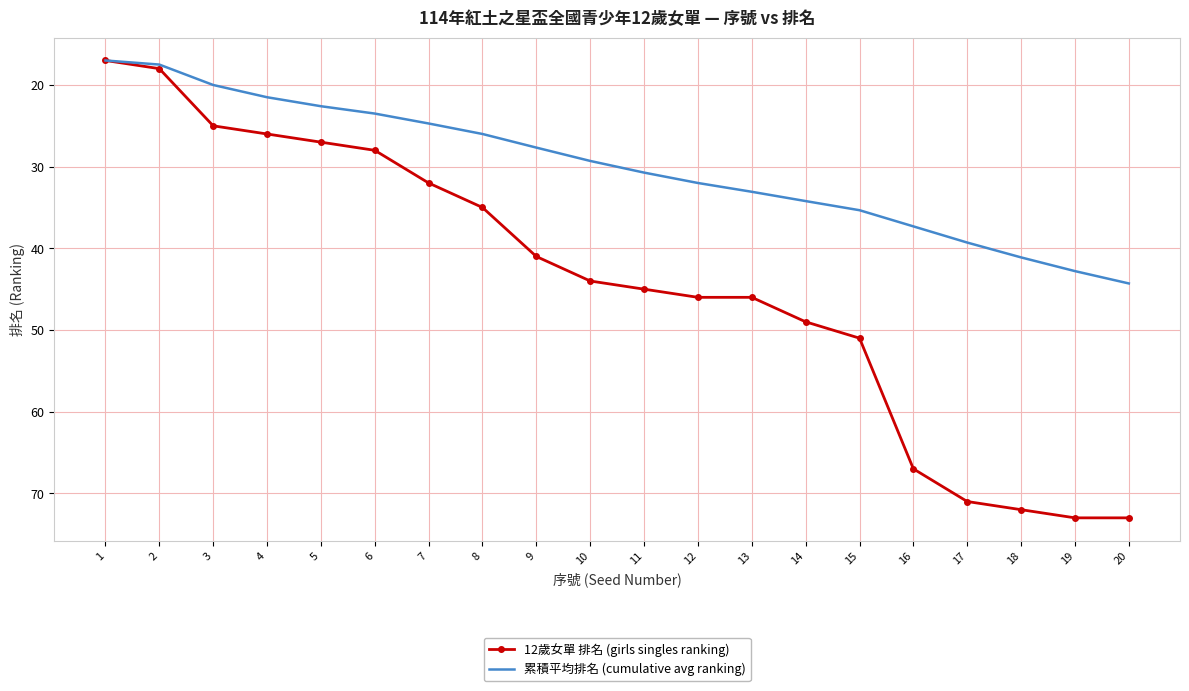

What is the difference between the 12歲女單 排名 (girls singles ranking) values at 15 and 9?

10.0